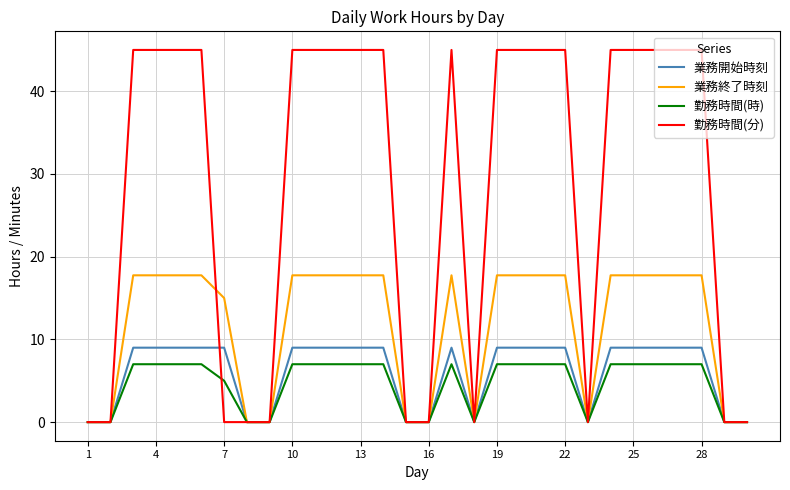

Rank the series by their maximum value, from lowest to highest.

勤務時間(時), 業務開始時刻, 業務終了時刻, 勤務時間(分)